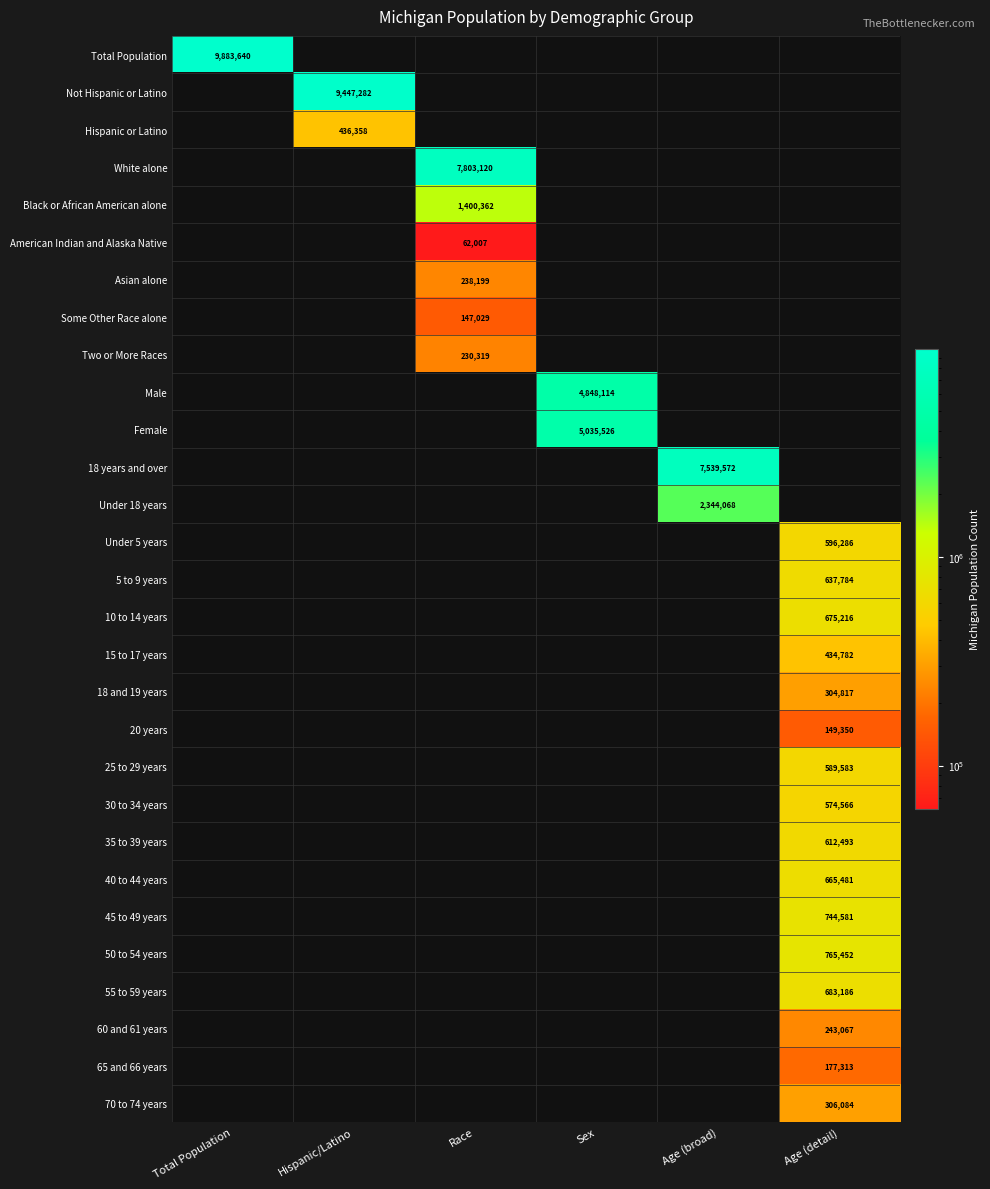

Between Age (detail) and Total Population, which is larger?

Total Population